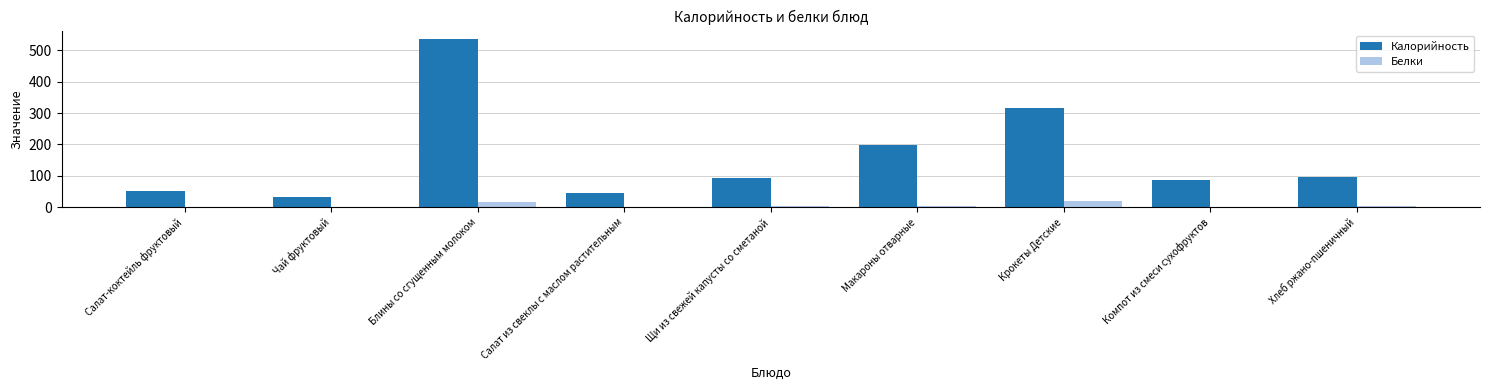

What is the greatest value displayed?

535.5